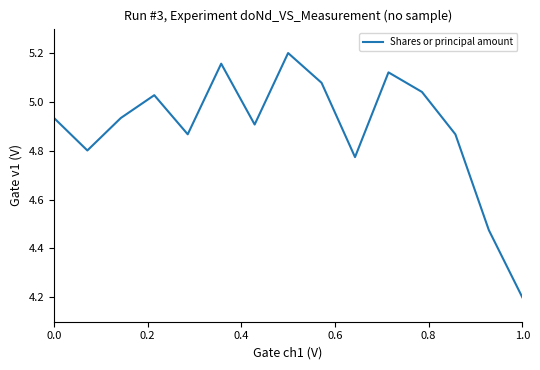

How many distinct data groups are displayed?

1